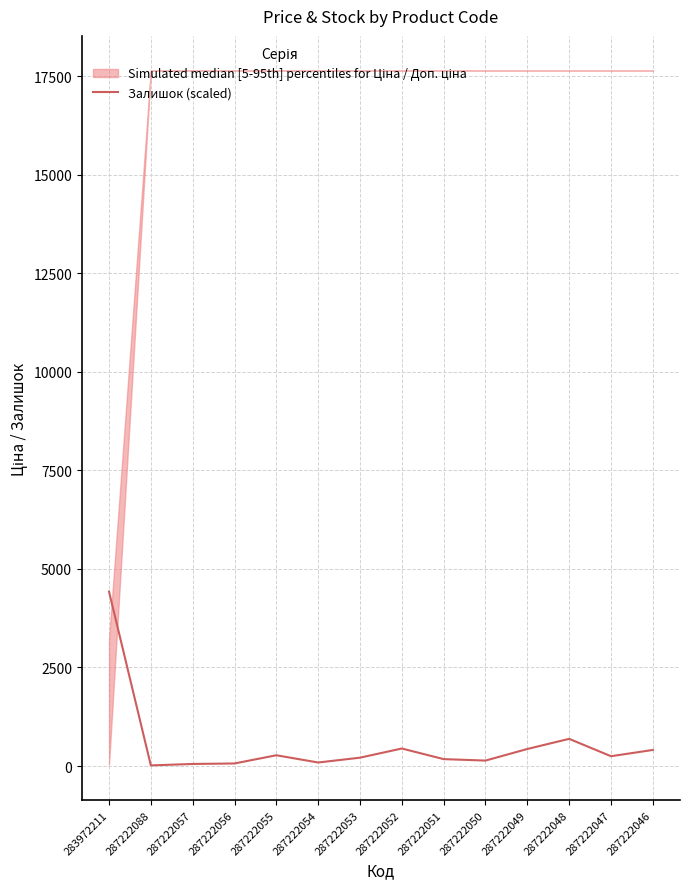

Rank the categories by value from highest to lowest.

283972211, 287222048, 287222052, 287222049, 287222046, 287222055, 287222047, 287222053, 287222051, 287222050, 287222054, 287222056, 287222057, 287222088